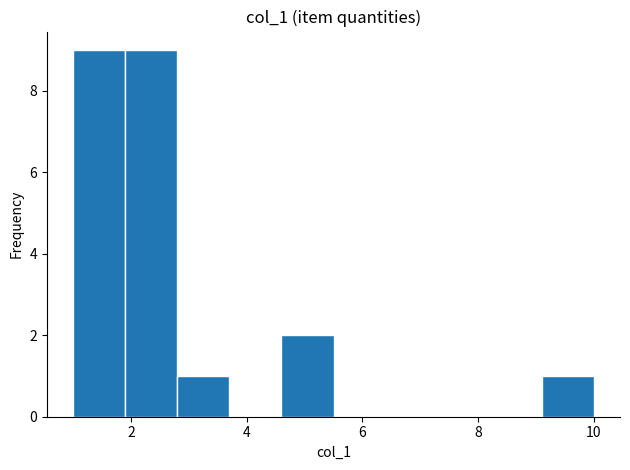

Reading left to right, list every bar in this chart as the range it spans on the x-axis followed by its height. Neither the bar edges nor the heights are printed on the chart, so give them approximately, as read against the axes.

1.0 to 1.9: 9
1.9 to 2.8: 9
2.8 to 3.7: 1
3.7 to 4.6: 0
4.6 to 5.5: 2
5.5 to 6.4: 0
6.4 to 7.3: 0
7.3 to 8.2: 0
8.2 to 9.1: 0
9.1 to 10.0: 1